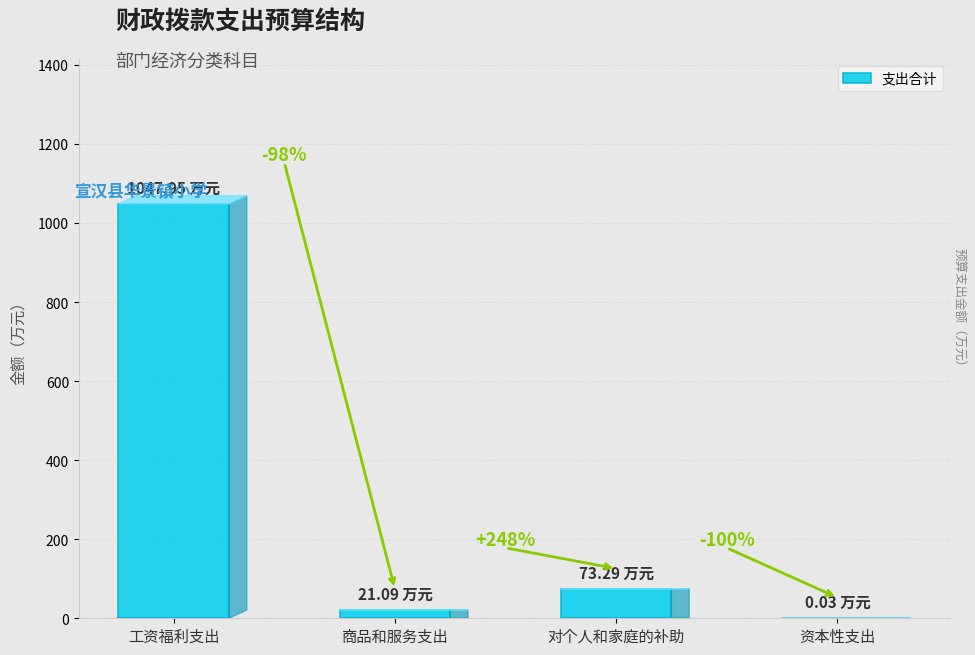

What is the difference between the second highest and minimum values?

73.3